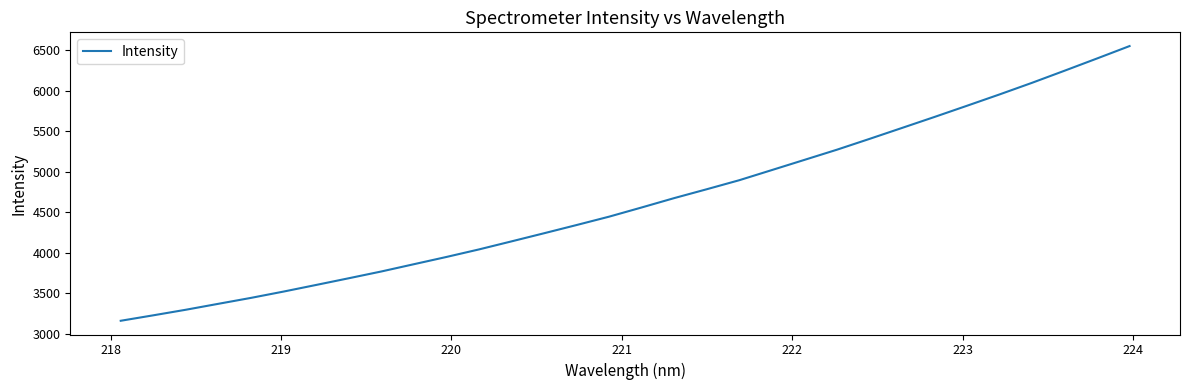

What is the greatest value displayed?

6554.0